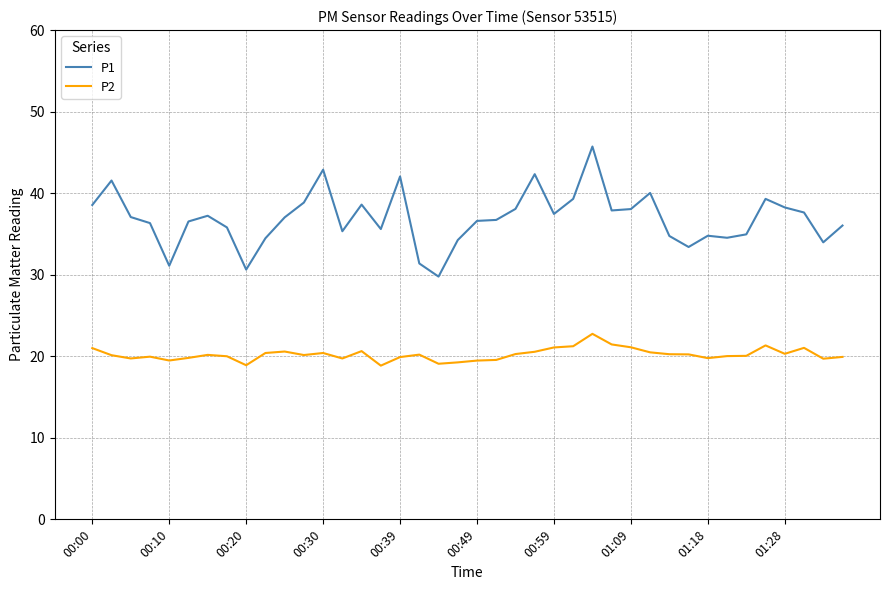

What is the smallest value displayed?

18.9